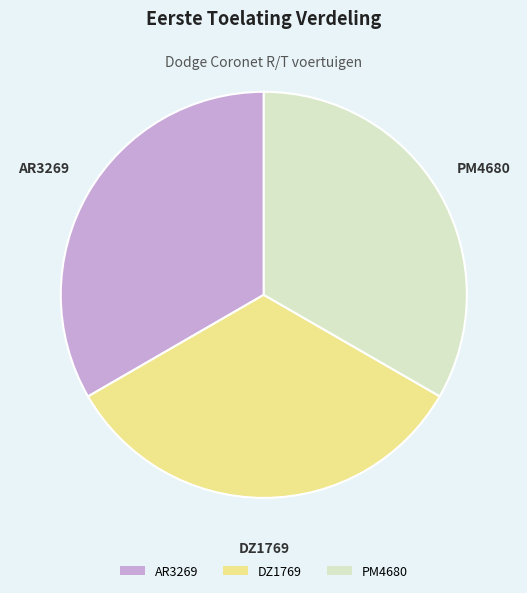

True or false: DZ1769 accounts for 39% of the total.

False